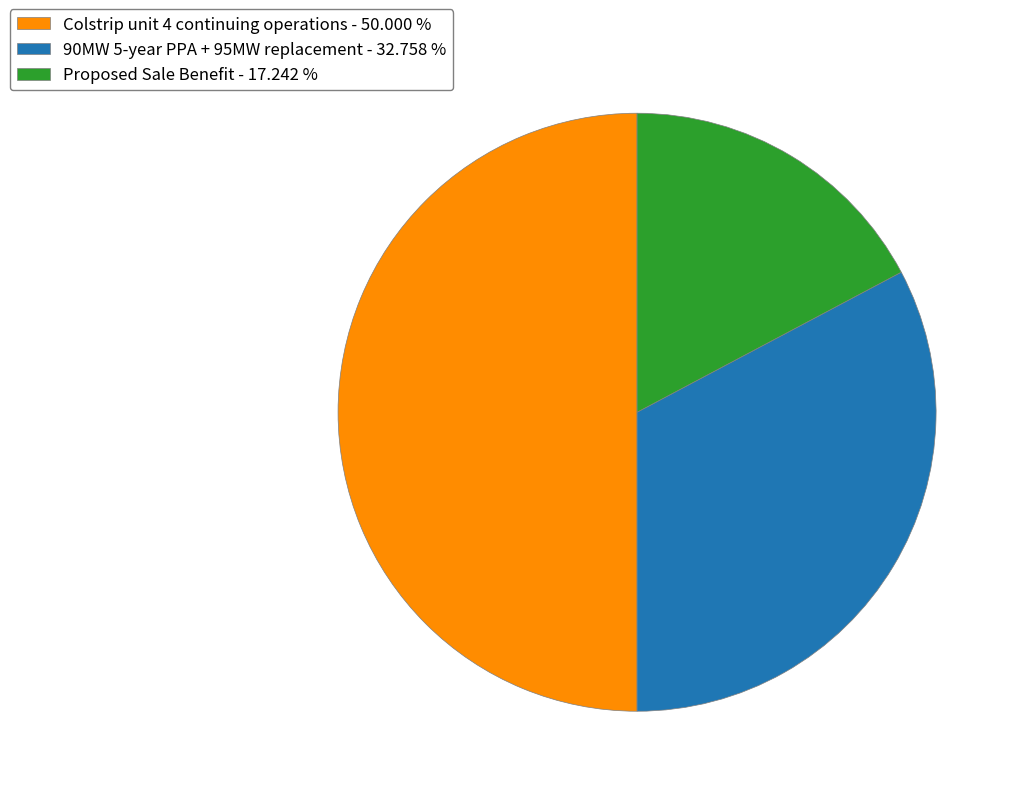

The 90MW 5-year PPA + 95MW replacement slice represents 41% of the pie. True or false?

False